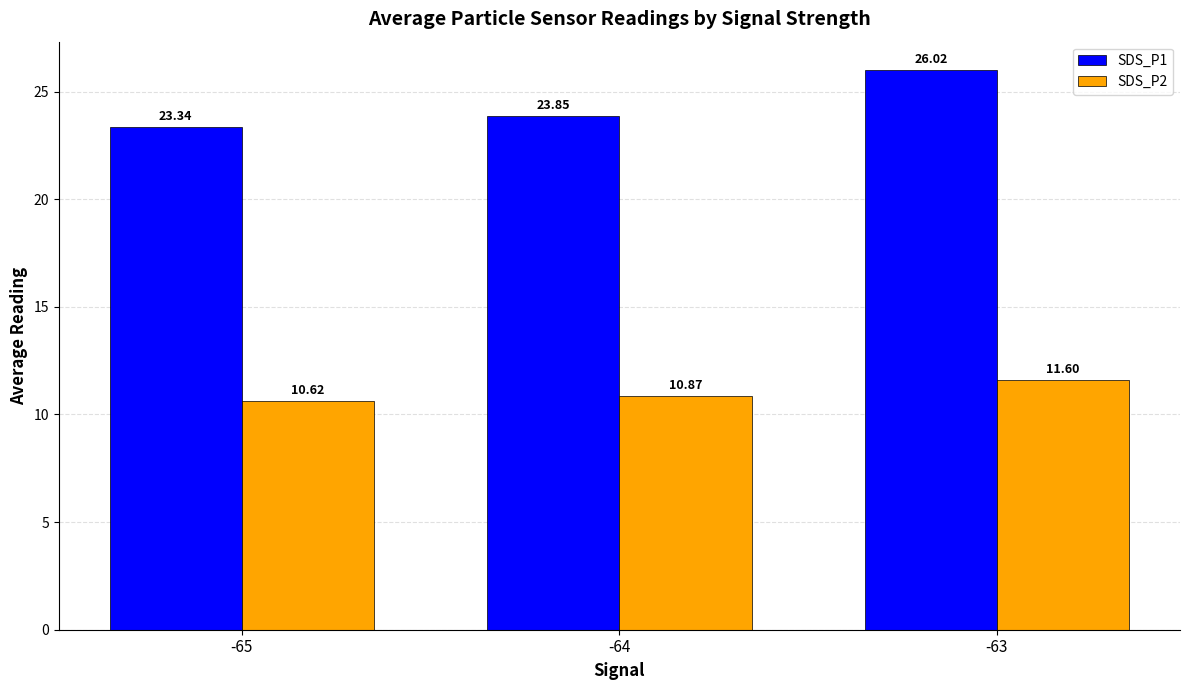

At which label does SDS_P1 reach its minimum?

-65